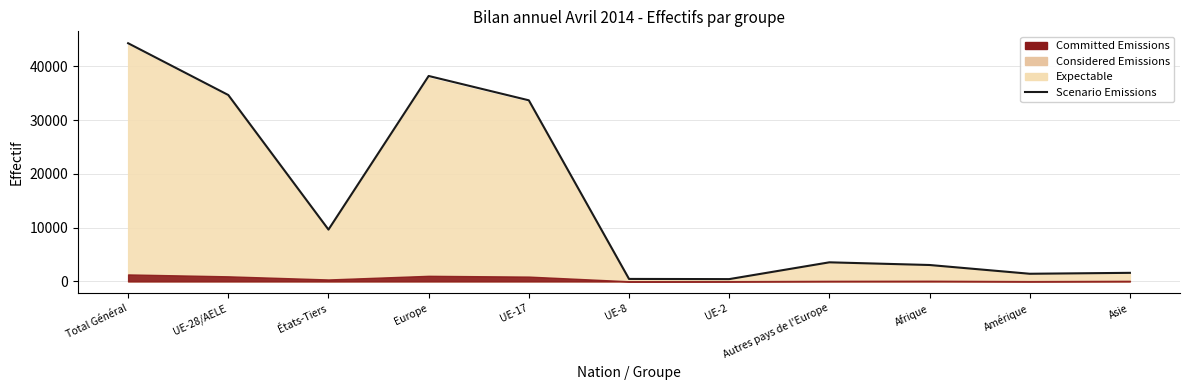

Is it true that the value at Asie is 2559?

False